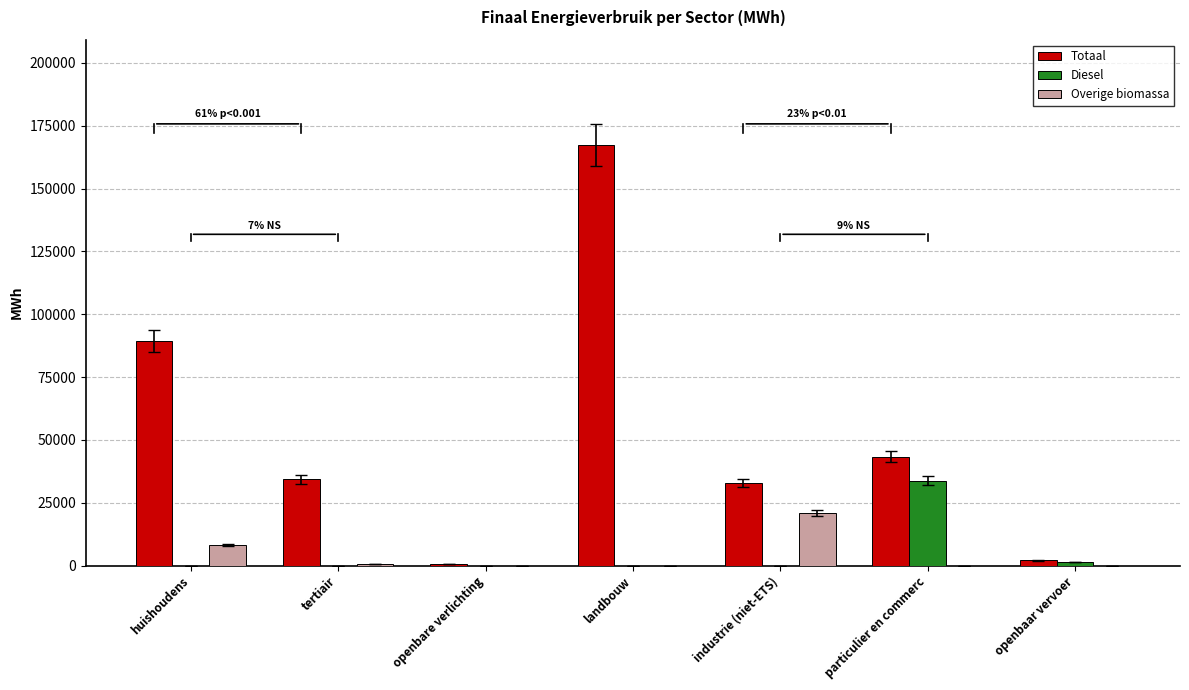

What are all the series names shown in the legend?

Totaal, Diesel, Overige biomassa